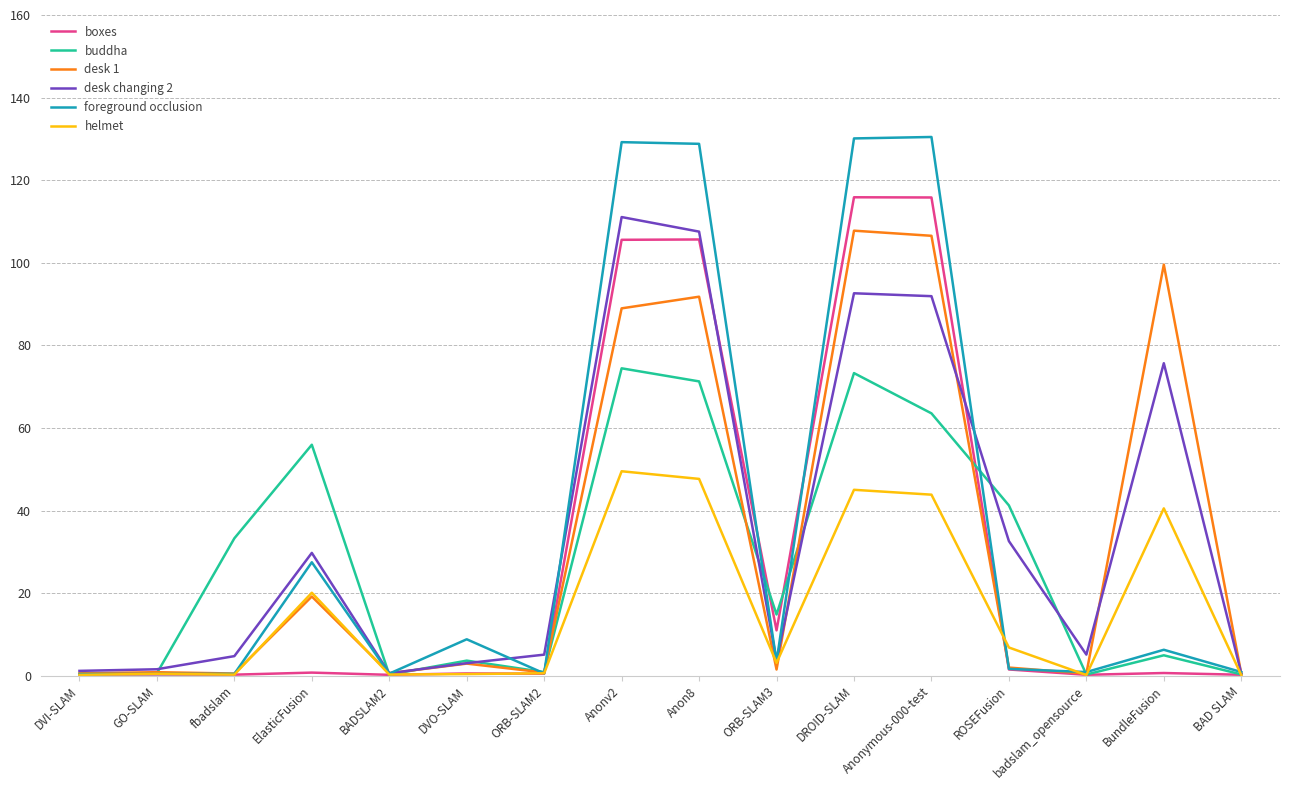

How many lines are shown in the chart?

6